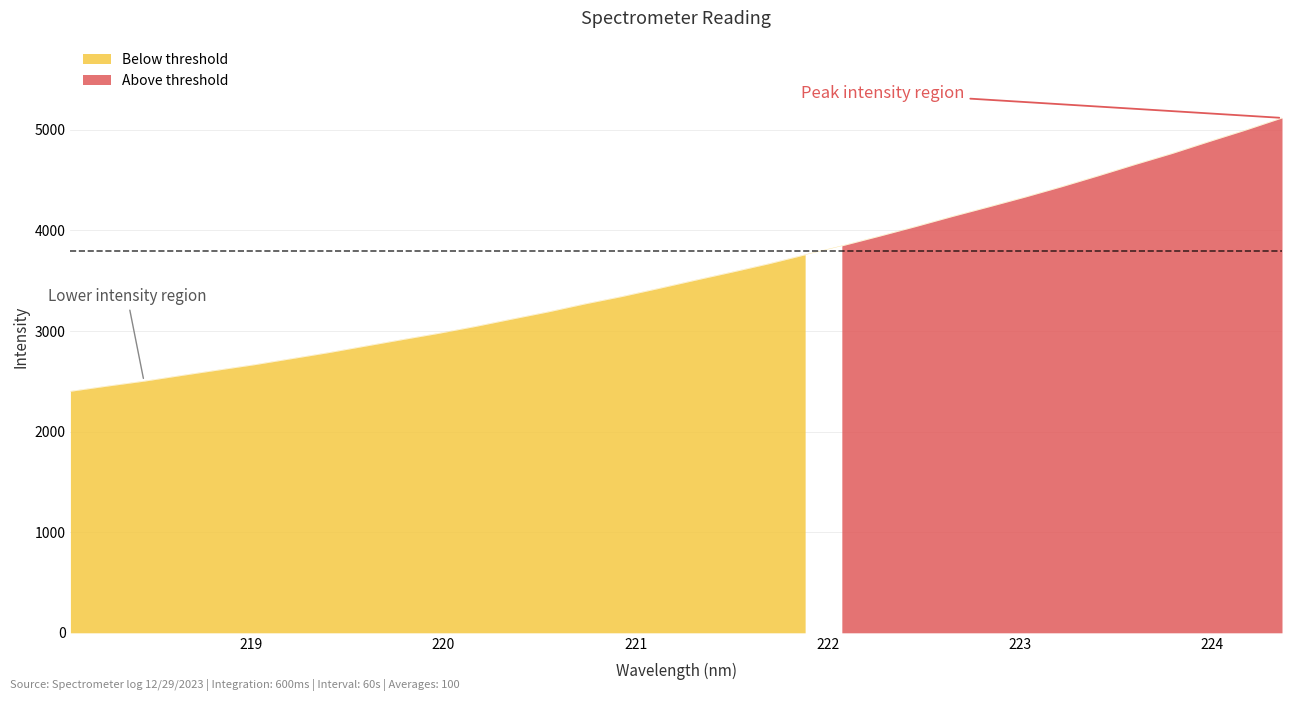

At which label does the data first exceed 3505?

221.3083